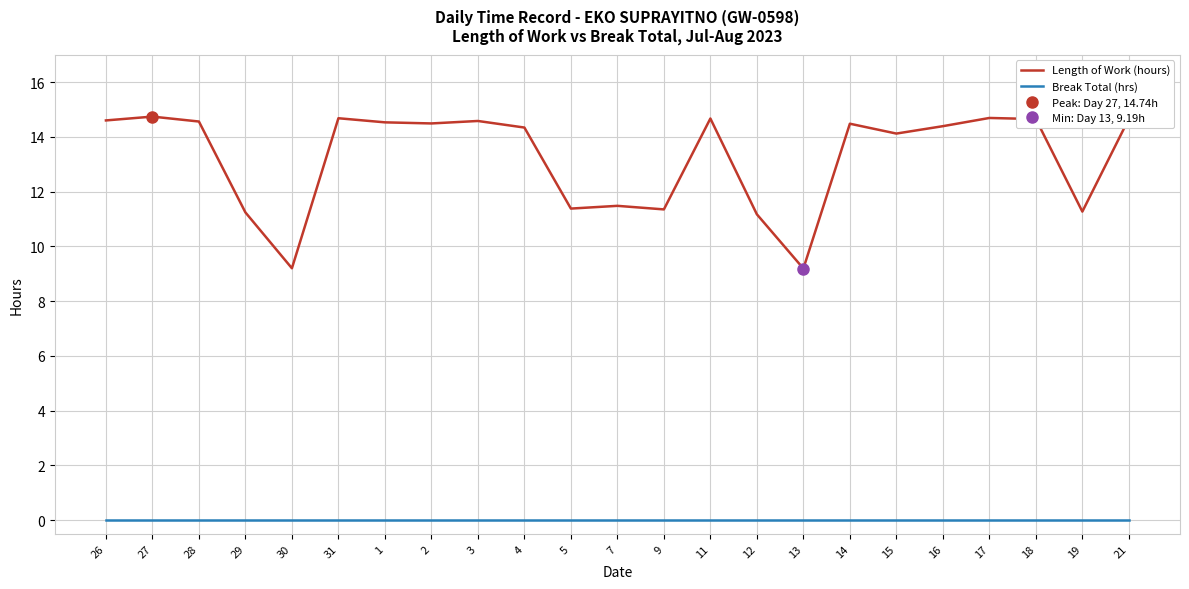

True or false: Length of Work (hours) has more than 1 points higher than both neighbors.

True